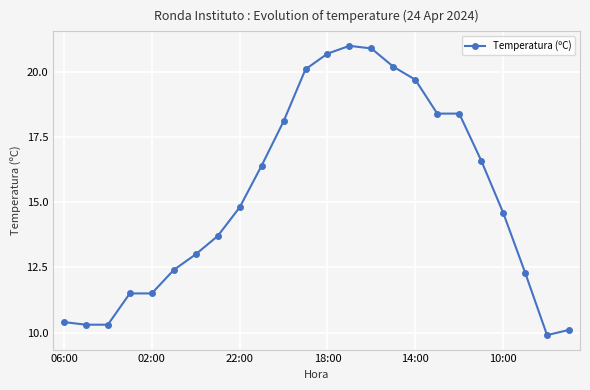

What is the average value?

15.2